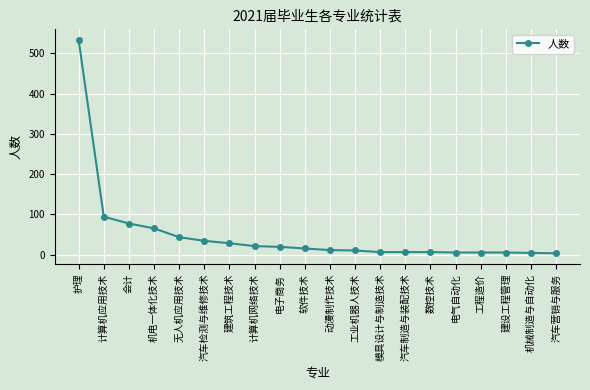

How many data points are less than 15?

10